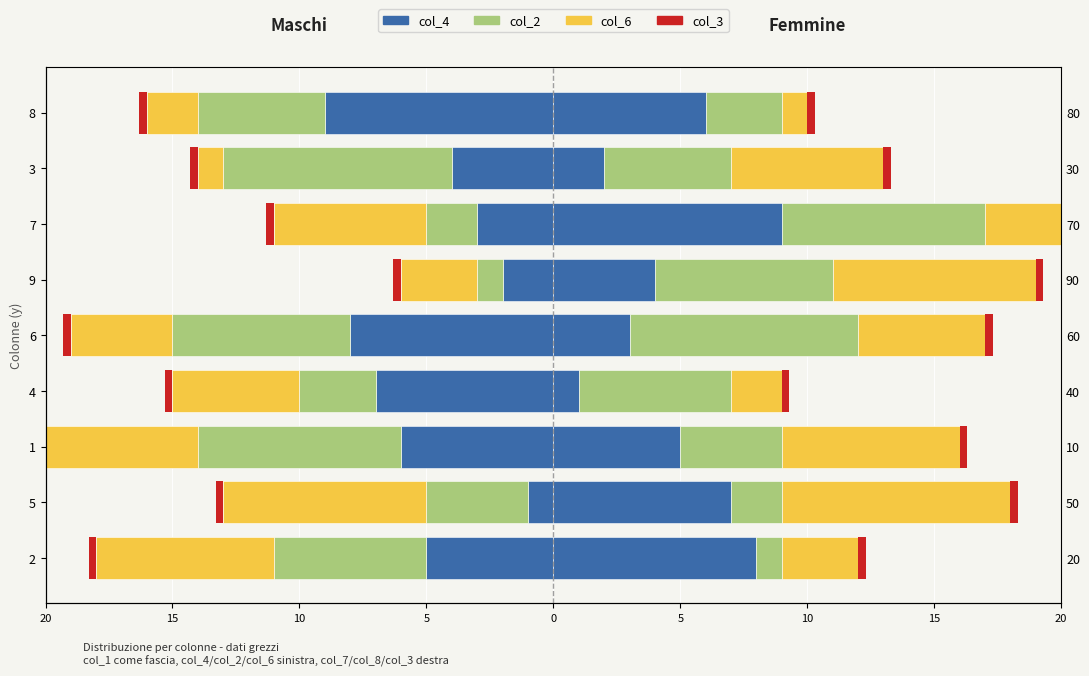

Is the value of col_4 at 1 greater than the value of col_2 at 5?

No